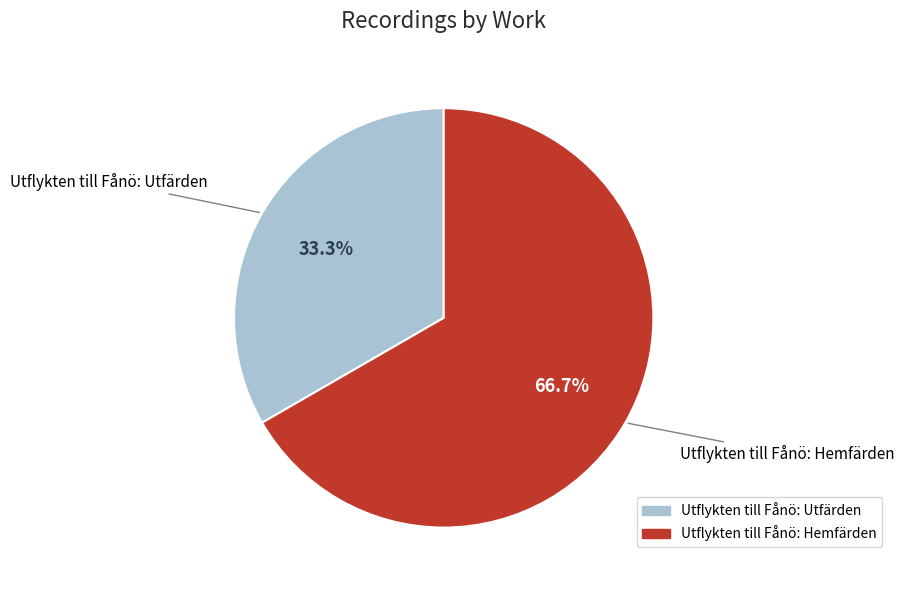

Is there any slice that represents more than half of the pie?

Yes